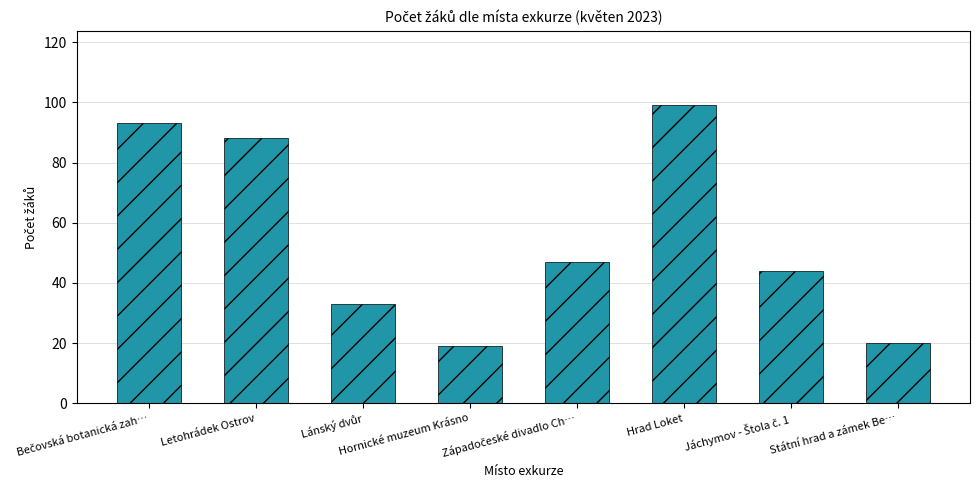

Is it true that the value at Letohrádek Ostrov is 22?

False